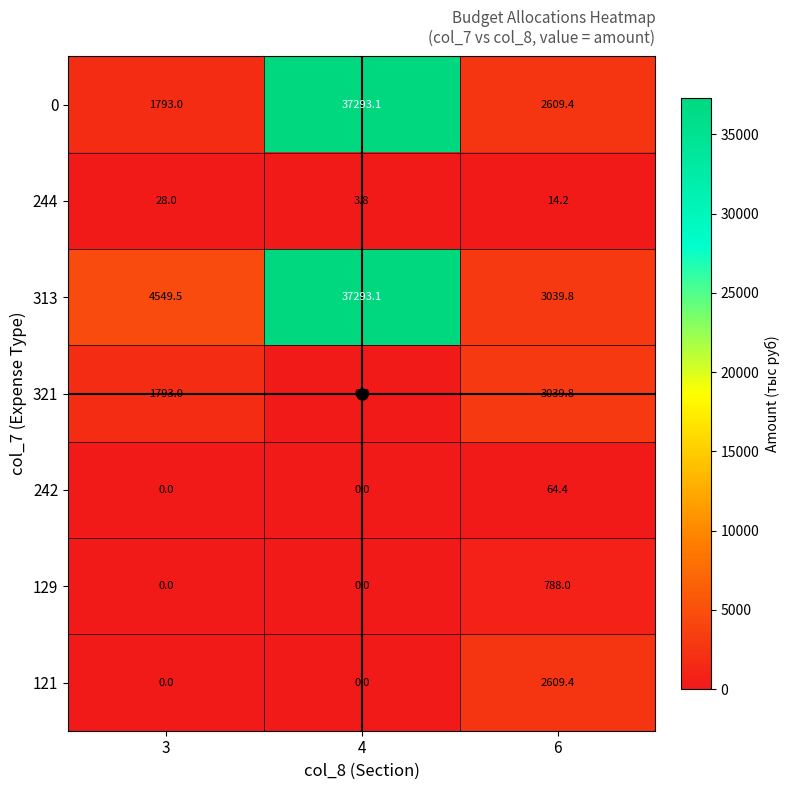

What is the spread (max minus min) of values at 3?

4549.5